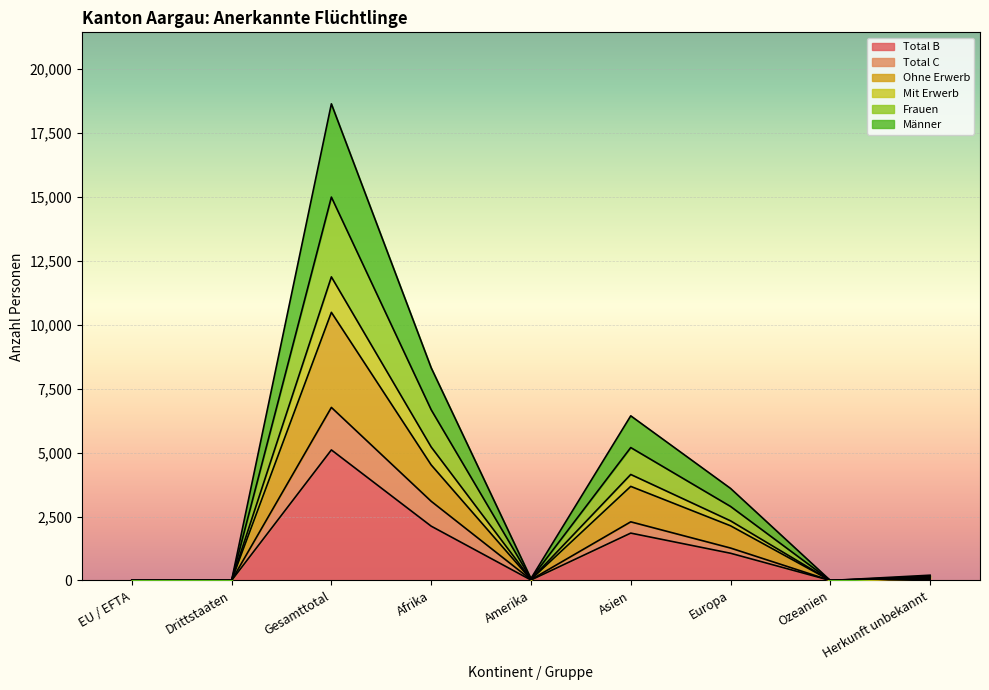

What is the value of the Total B point at the 7th from the left?

1064